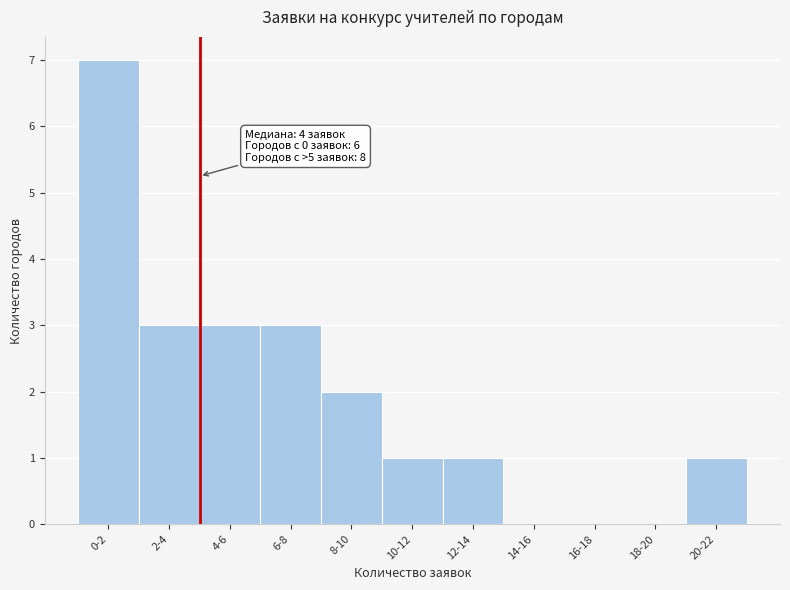

Reading left to right, extract all data points from this chart.

0-2=7	2-4=3	4-6=3	6-8=3	8-10=2	10-12=1	12-14=1	14-16=0	16-18=0	18-20=0	20-22=1